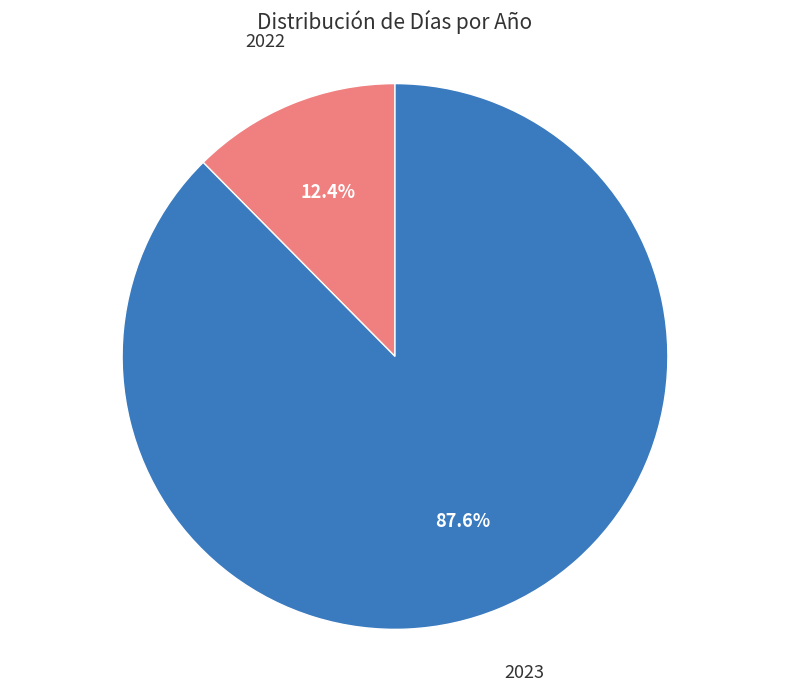

To the nearest percent, what percentage of the pie is 2023?

88%